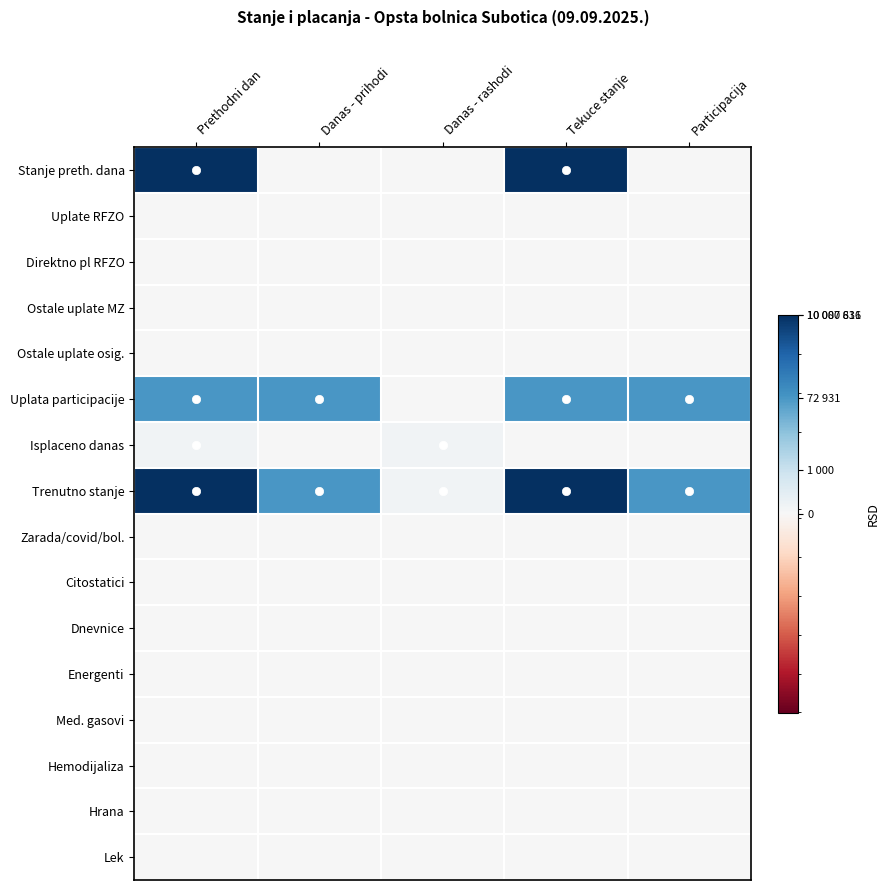

Which series changed the most between Prethodni dan and Tekuce stanje?

Isplaceno danas